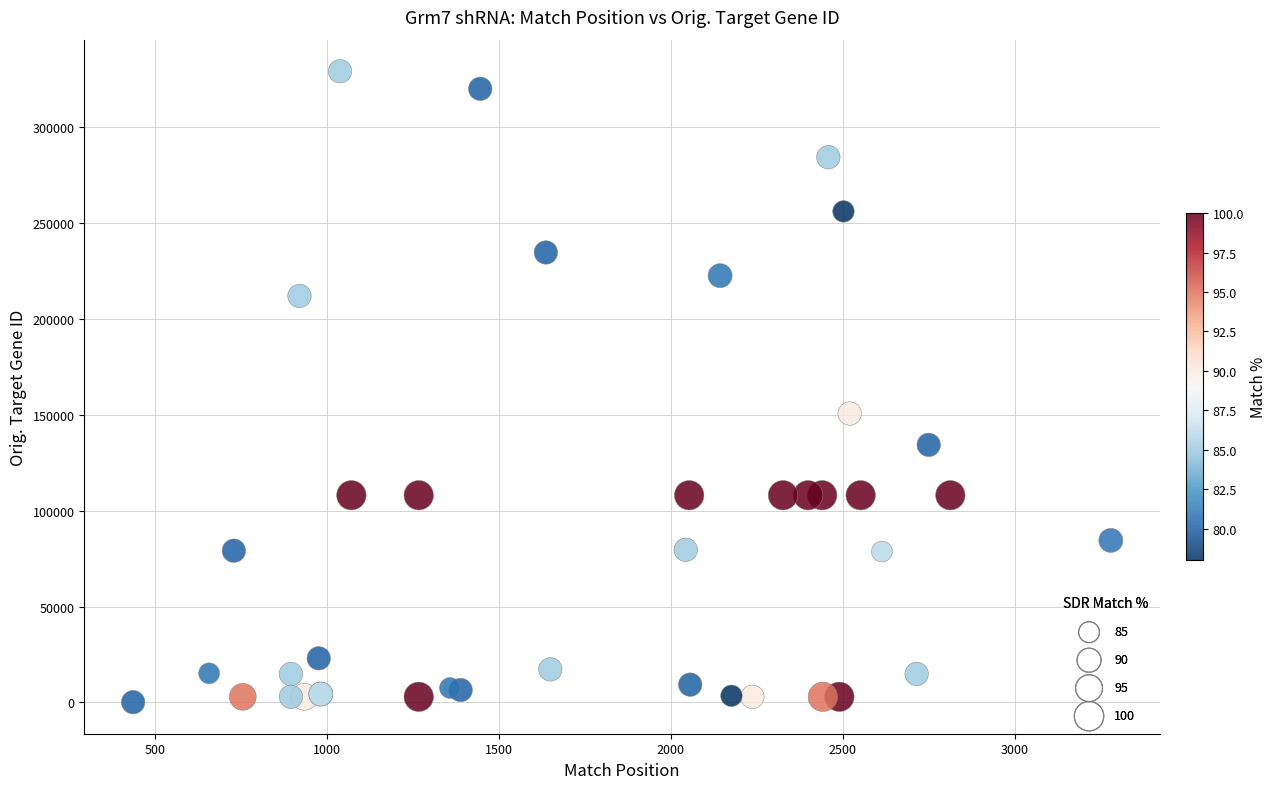

What Y value in the scatter plot is closest to 164705?

150709